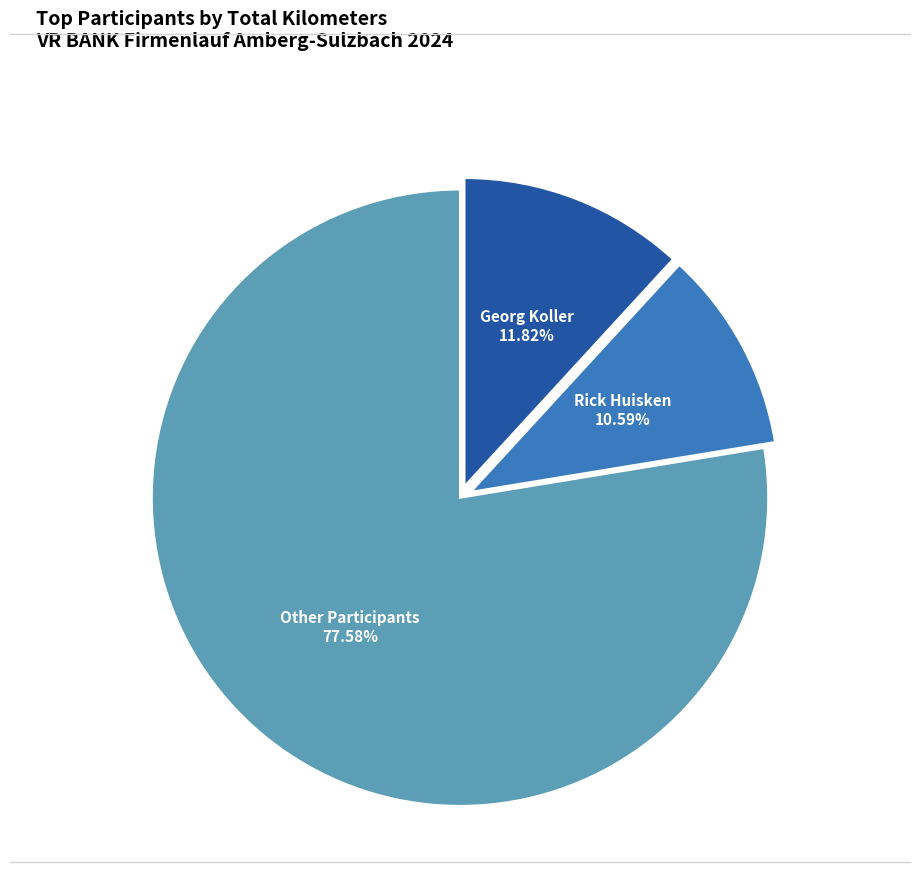

Is there a majority slice in this chart?

Yes